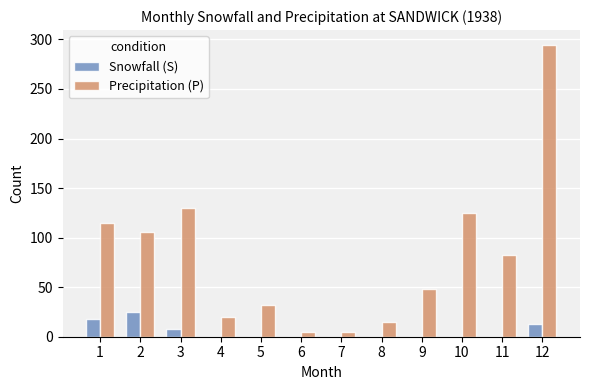

What are all the series names shown in the legend?

Snowfall (S), Precipitation (P)